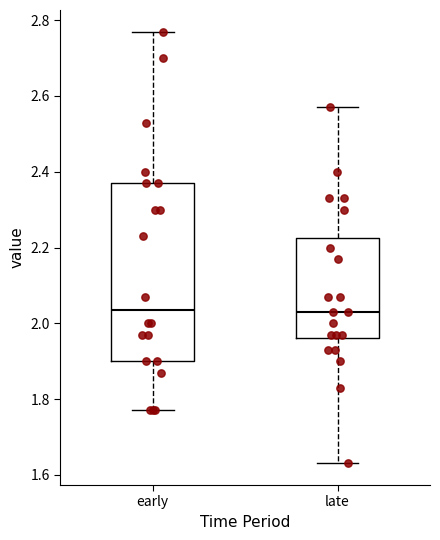

Reading left to right, transcribe this box plot: for each box, give where its median line is, the range the box spans, and where its two whiskers end, as read against the y-axis. The values are not printed on the chart, so give them approximately, as read against the axis.

early: median 2.04, box 1.90 to 2.38, whiskers 1.78 to 2.78
late: median 2.04, box 1.96 to 2.22, whiskers 1.64 to 2.58